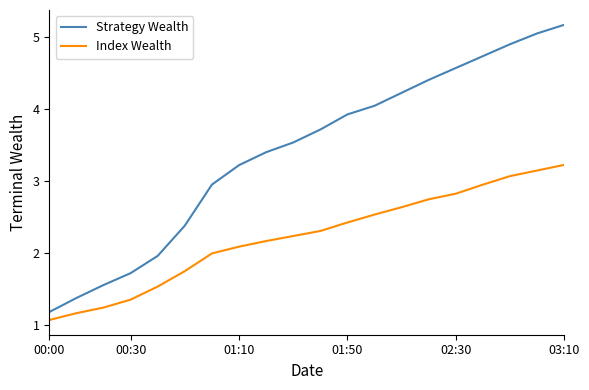

What is the maximum value for Index Wealth?

3.2